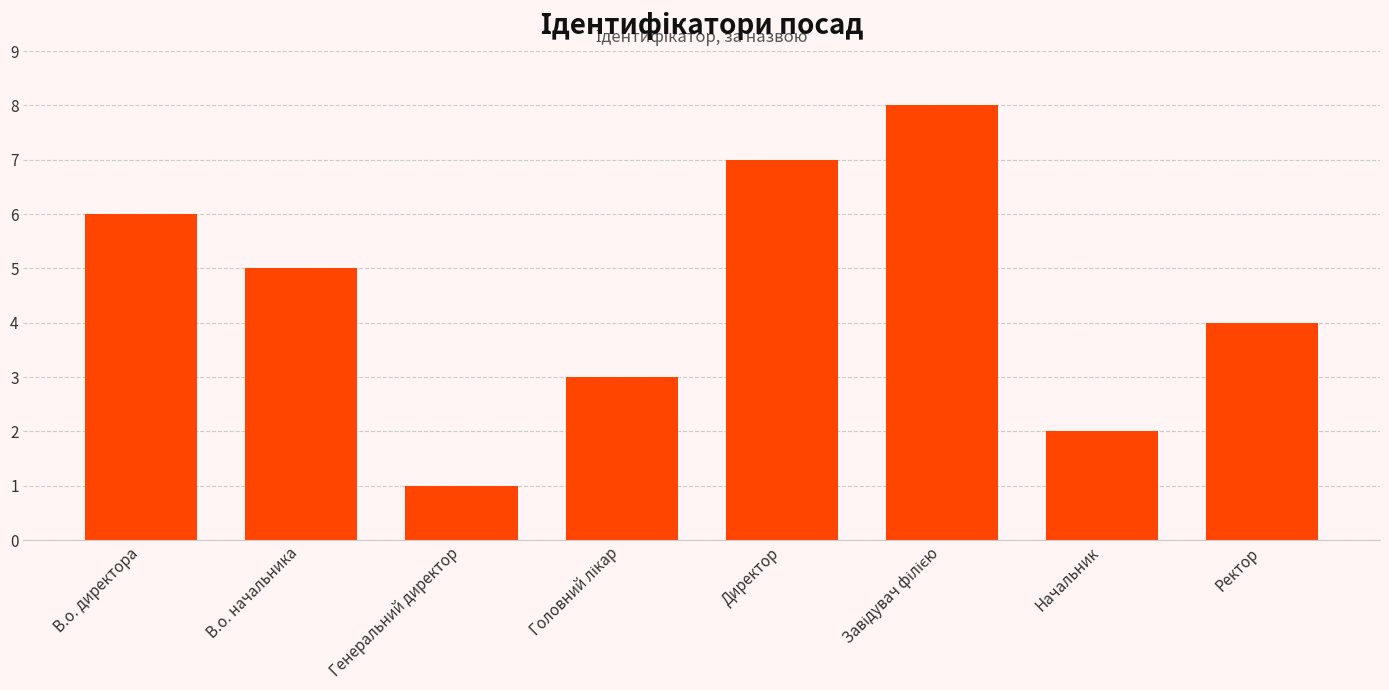

What is the label of the 5th bar from the left?

Директор